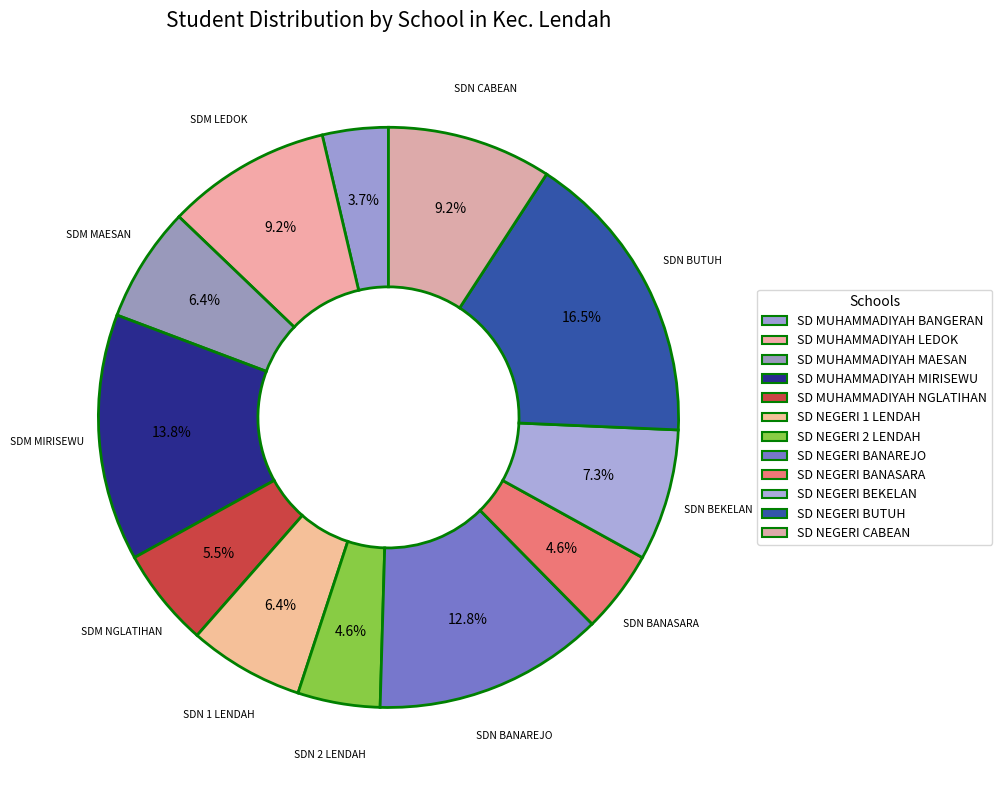

Rank the categories by value from highest to lowest.

SD NEGERI BUTUH, SD MUHAMMADIYAH MIRISEWU, SD NEGERI BANAREJO, SD MUHAMMADIYAH LEDOK, SD NEGERI CABEAN, SD NEGERI BEKELAN, SD MUHAMMADIYAH MAESAN, SD NEGERI 1 LENDAH, SD MUHAMMADIYAH NGLATIHAN, SD NEGERI 2 LENDAH, SD NEGERI BANASARA, SD MUHAMMADIYAH BANGERAN